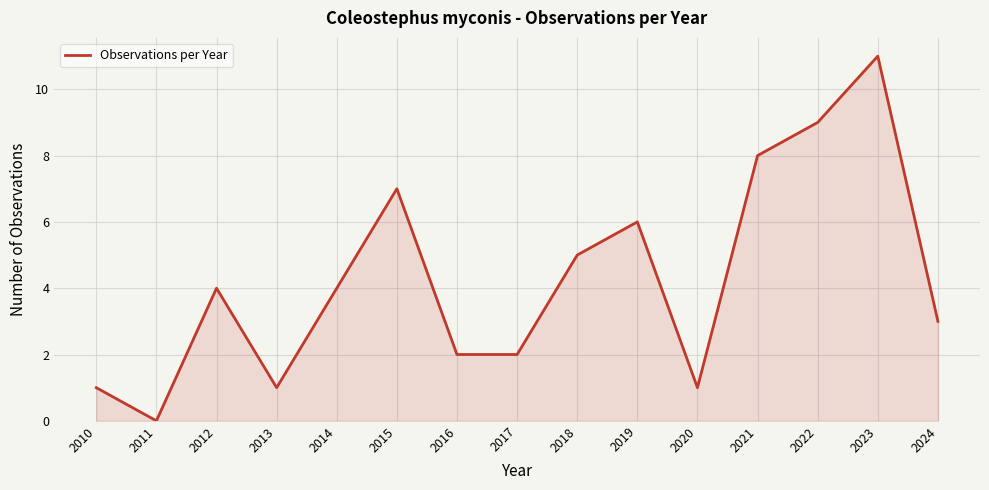

The value at 2010 is 1. True or false?

True